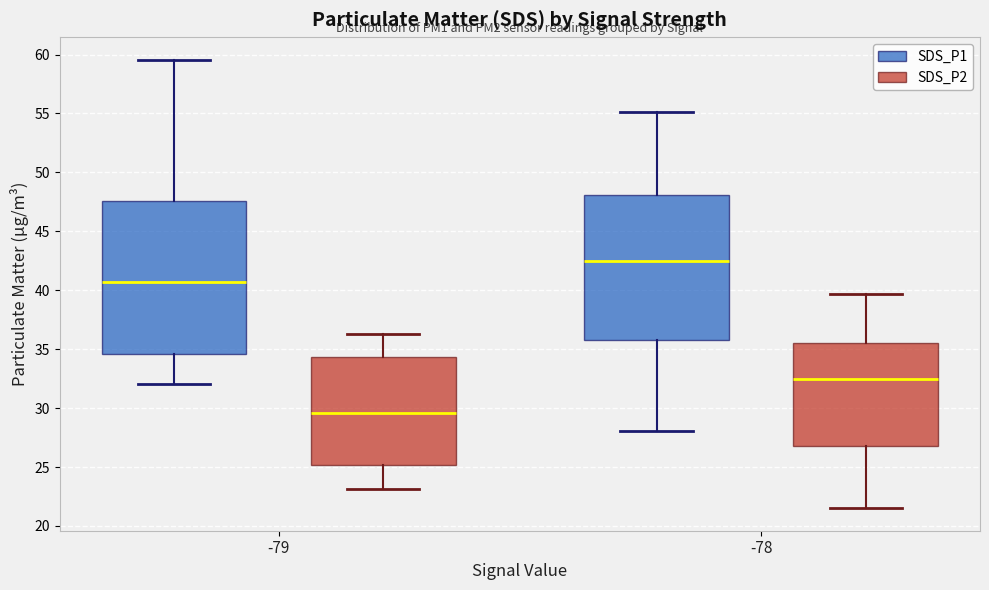

Reading left to right, transcribe this box plot: for each box, give where its median line is, the range the box spans, and where its two whiskers end, as read against the y-axis. The values are not printed on the chart, so give them approximately, as read against the axis.

-79 (SDS_P1): median 40.5, box 34.5 to 47.5, whiskers 32.0 to 59.5
-79 (SDS_P2): median 29.5, box 25.0 to 34.5, whiskers 23.0 to 36.5
-78 (SDS_P1): median 42.5, box 36.0 to 48.0, whiskers 28.0 to 55.0
-78 (SDS_P2): median 32.5, box 27.0 to 35.5, whiskers 21.5 to 39.5